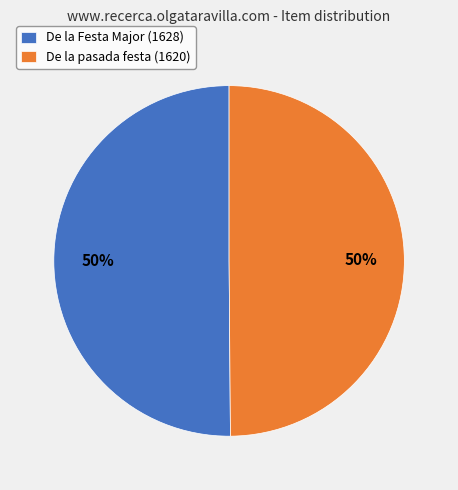

Count the number of slices in the pie.

2